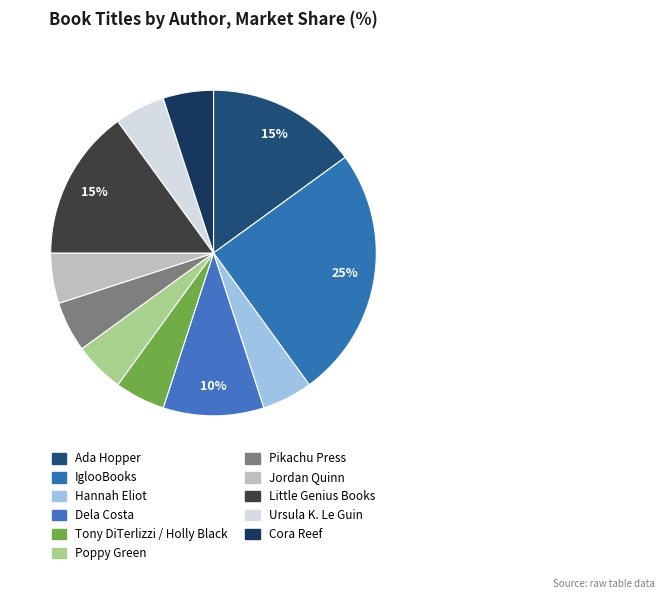

How many slices are in this pie chart?

11